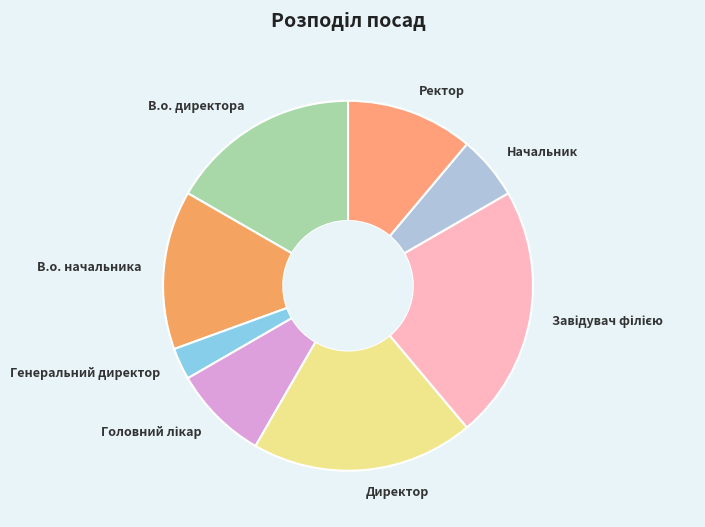

Is there a majority slice in this chart?

No